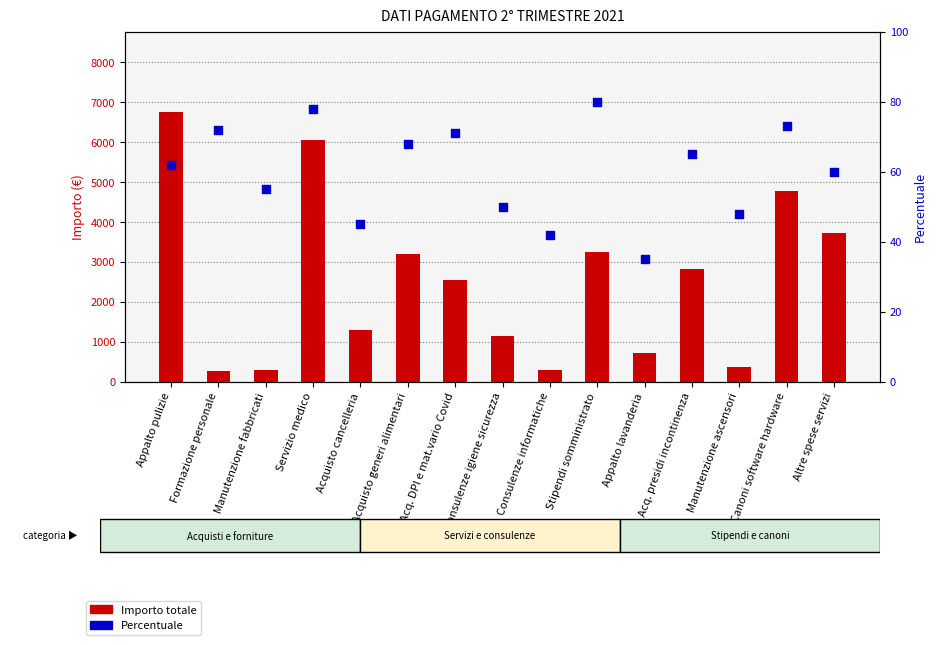

Which series has the largest total across all categories?

Importo totale